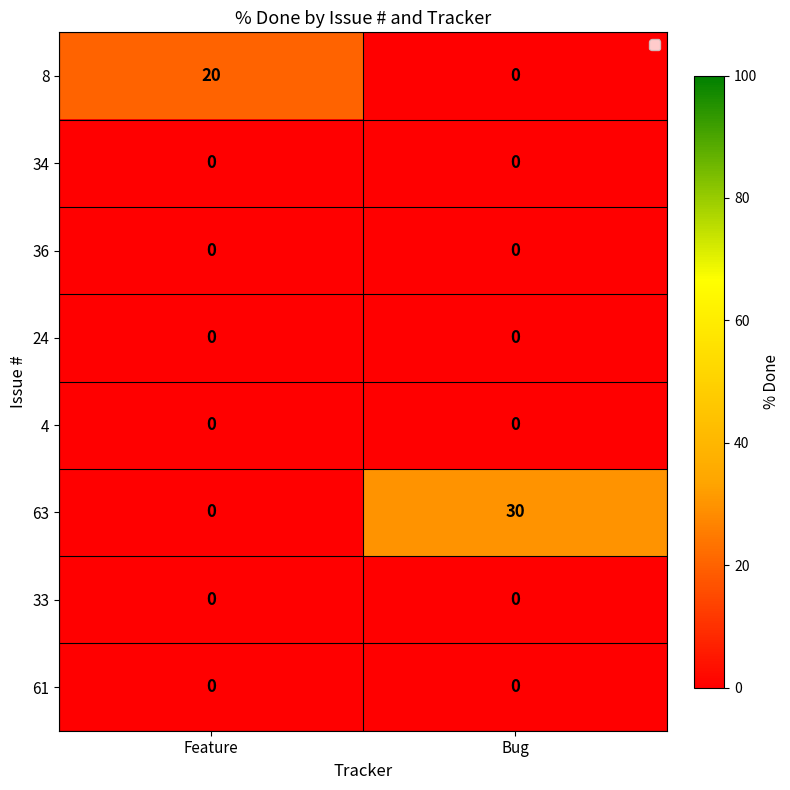

Which series has the largest range (max minus min)?

63